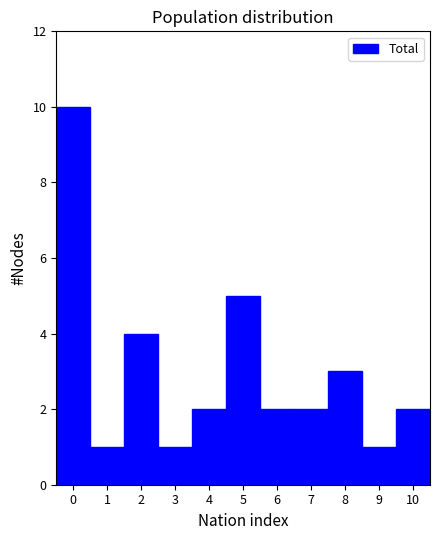

How tall is the bar that spans 4.5 to 5.5 on the x-axis? The values are not printed on the chart, so give them approximately, as read against the axis.

5